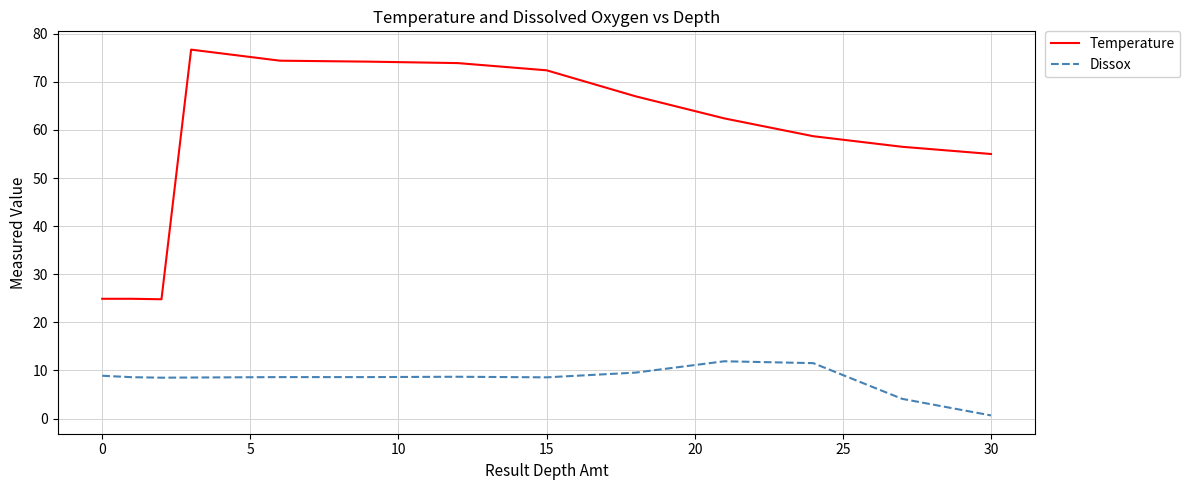

What is the maximum value shown in the chart?

76.7